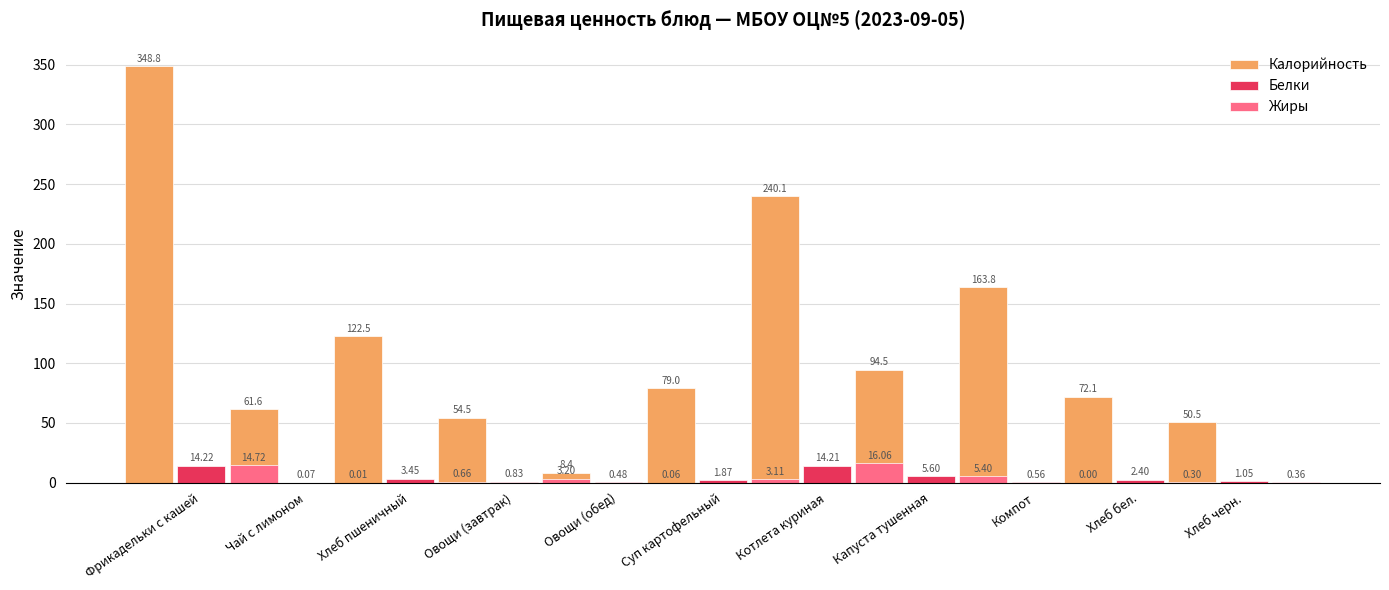

How many positive values does the Жиры series have?

10